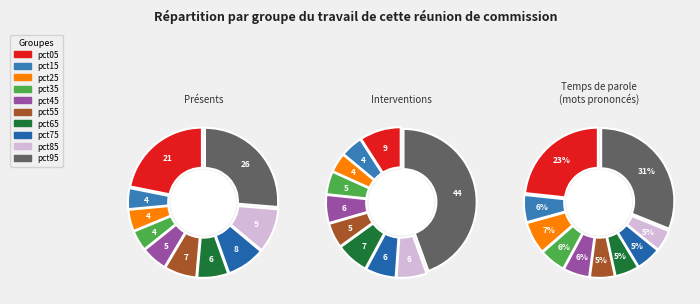

Is it true that pct15 is 19% of the pie?

False